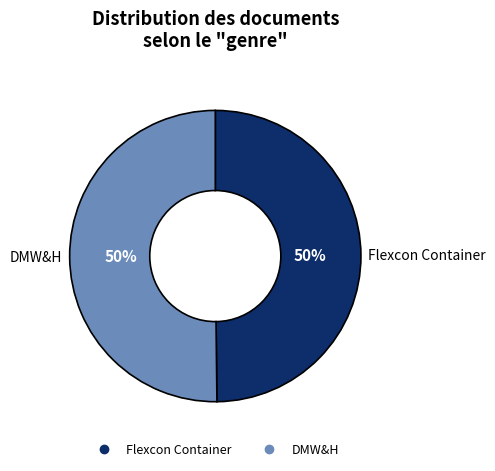

Is the sum of DMW&H and Flexcon Container greater than half?

Yes